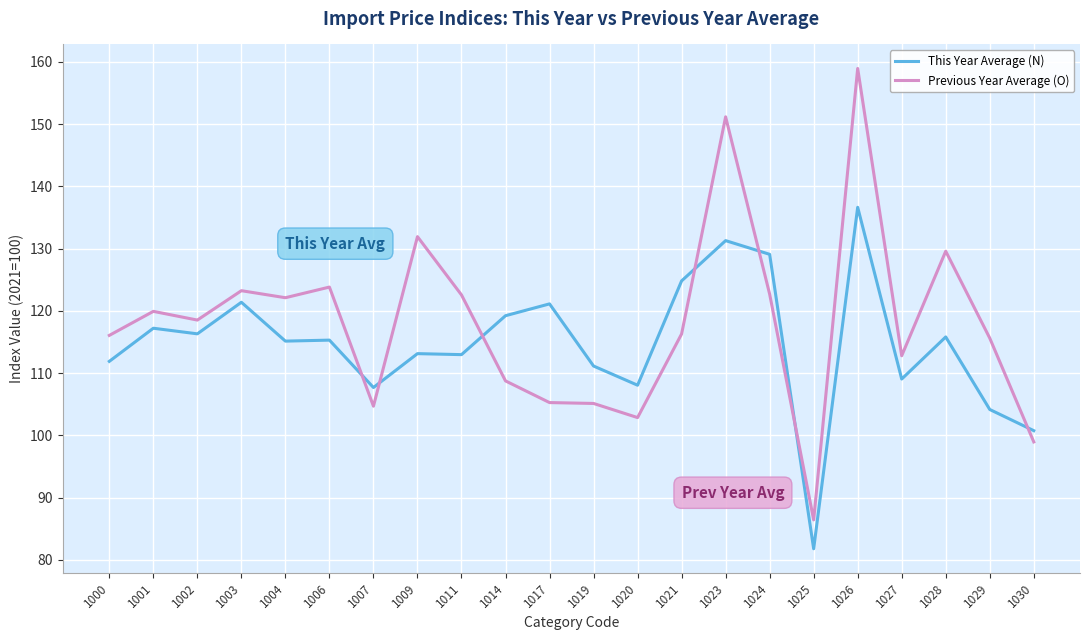

Rank the series by their maximum value, from lowest to highest.

This Year Average (N), Previous Year Average (O)